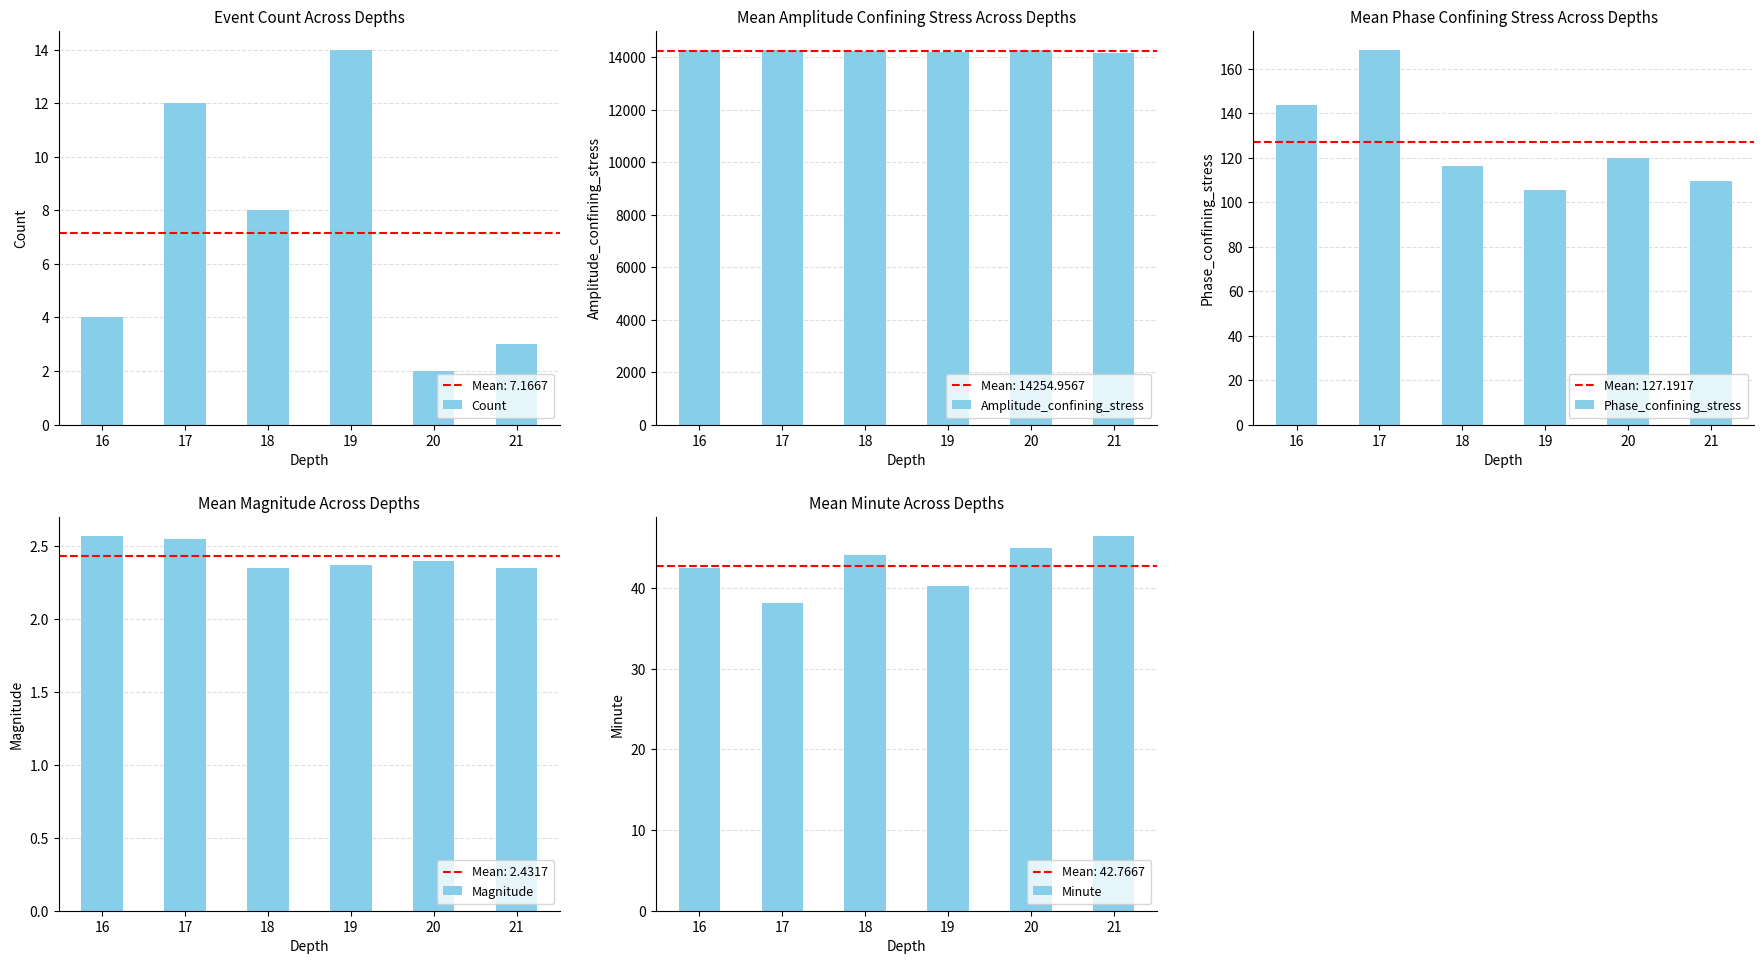

Rank the series by their maximum value, from lowest to highest.

Magnitude, Count, Minute, Phase_confining_stress, Amplitude_confining_stress